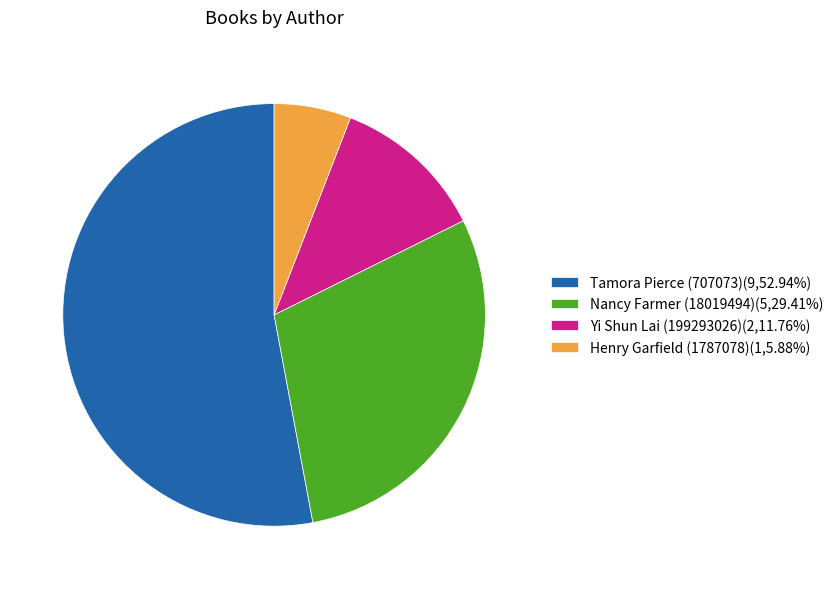

The Nancy Farmer (18019494) slice represents 20% of the pie. True or false?

False